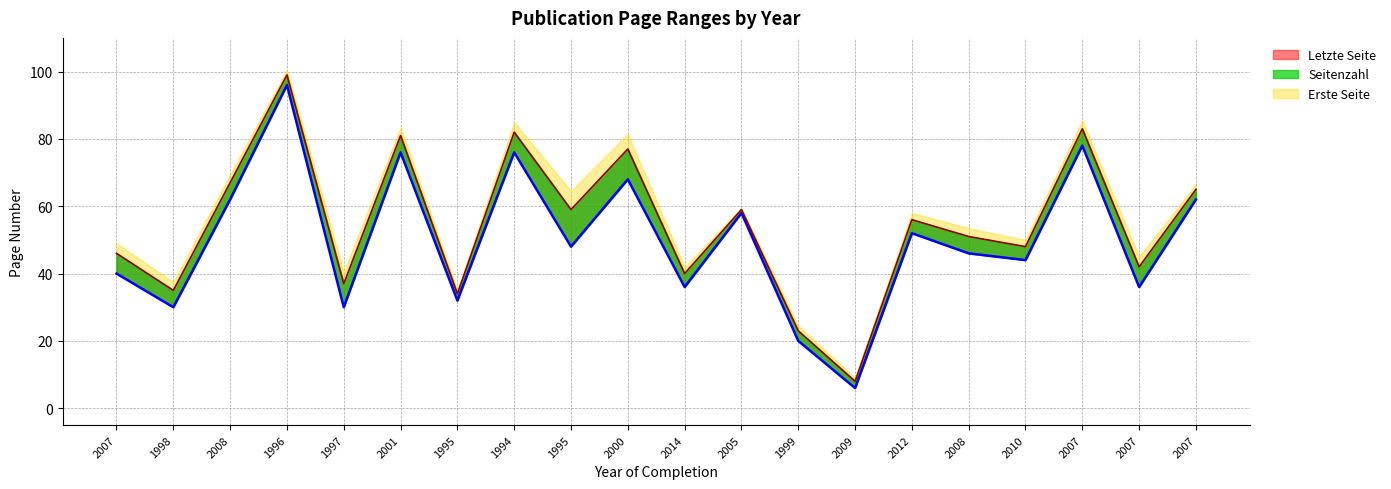

How many interior local valleys does the Letzte Seite series have?

8